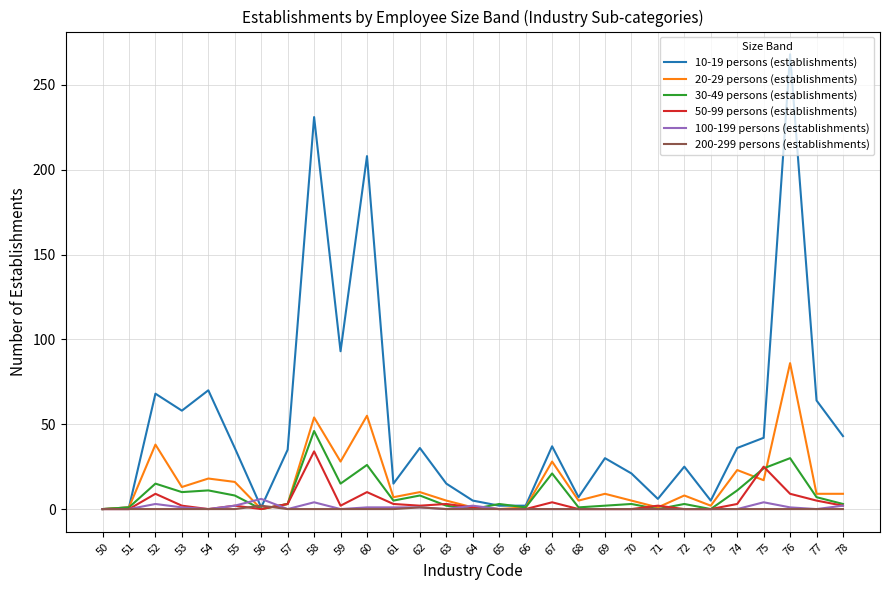

Which series has the widest spread of values?

10-19 persons (establishments)